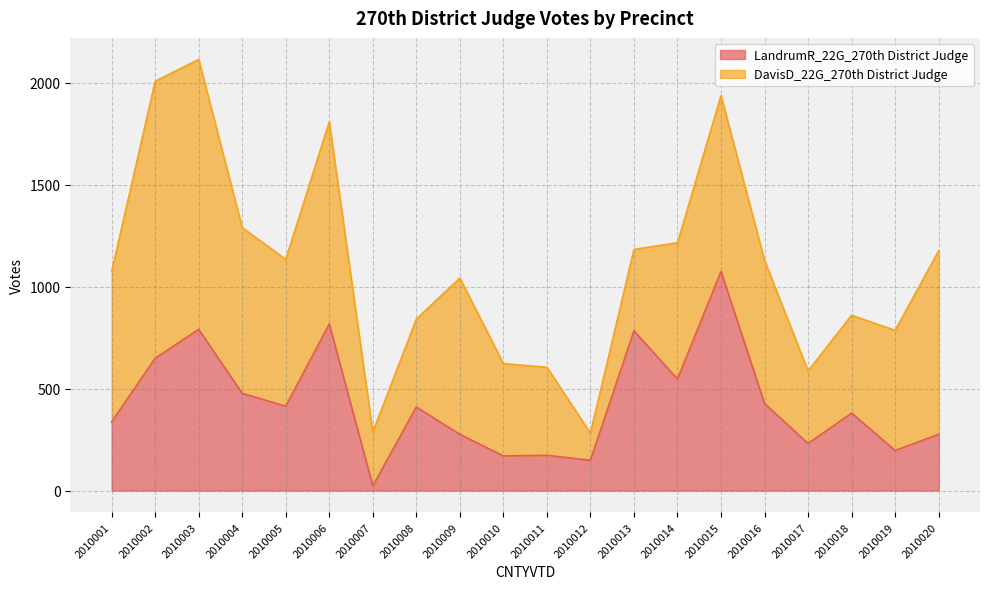

How many lines are shown in the chart?

2